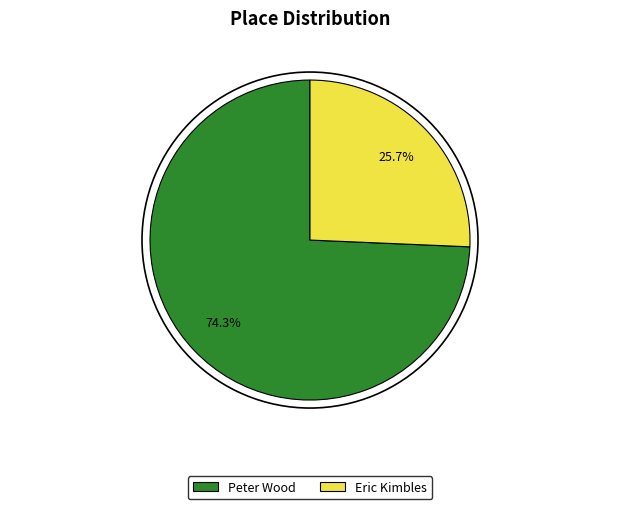

Count the number of slices in the pie.

2